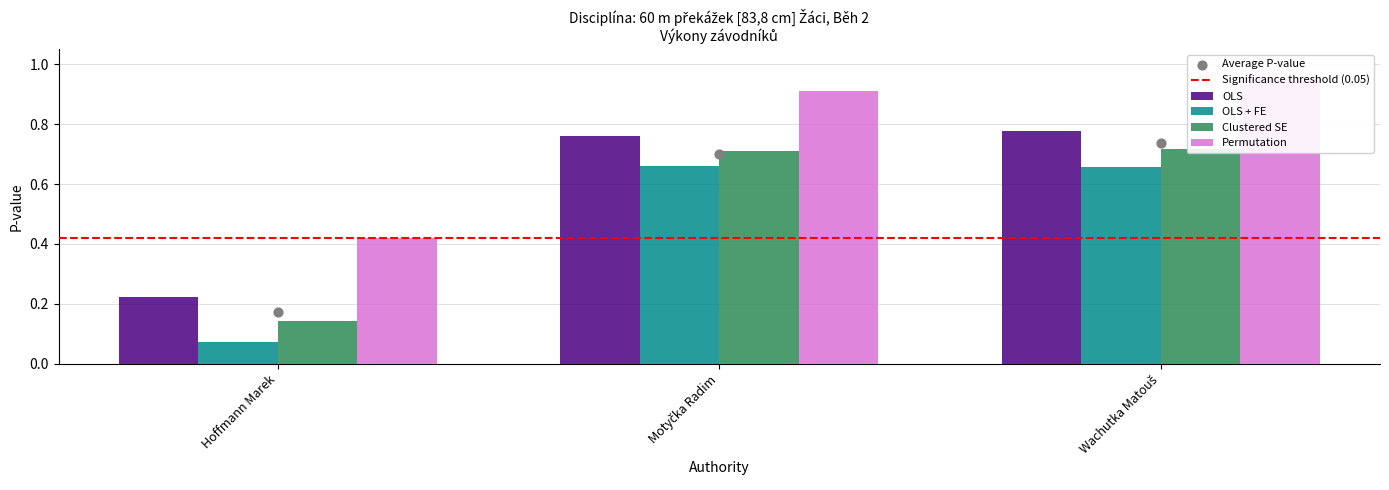

At which category is the sum across all series the highest?

Wachutka Matouš